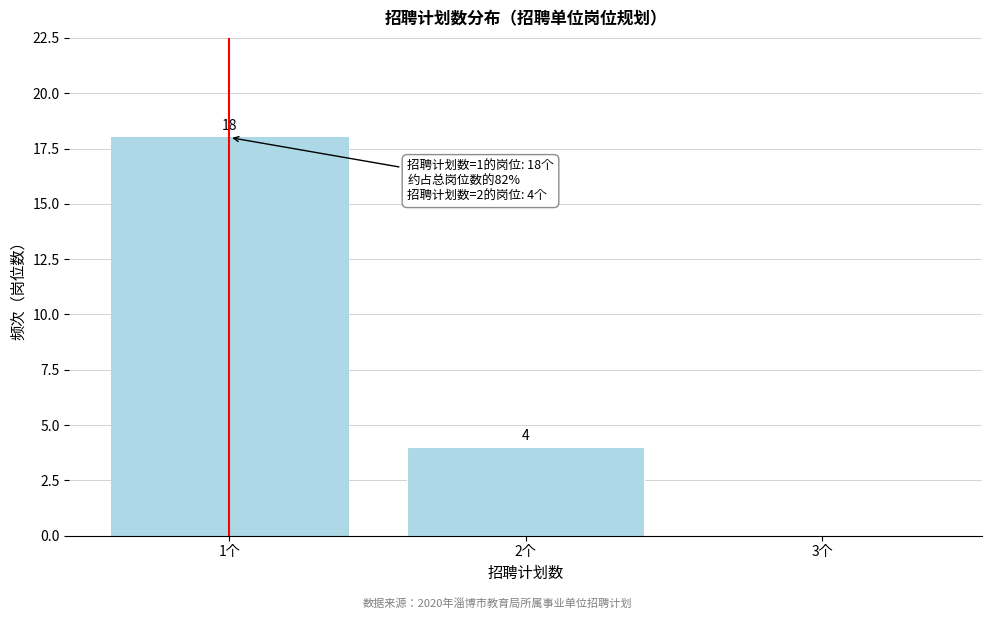

Reading left to right, what are all the values shown in this chart?

1个=18	2个=4	3个=0